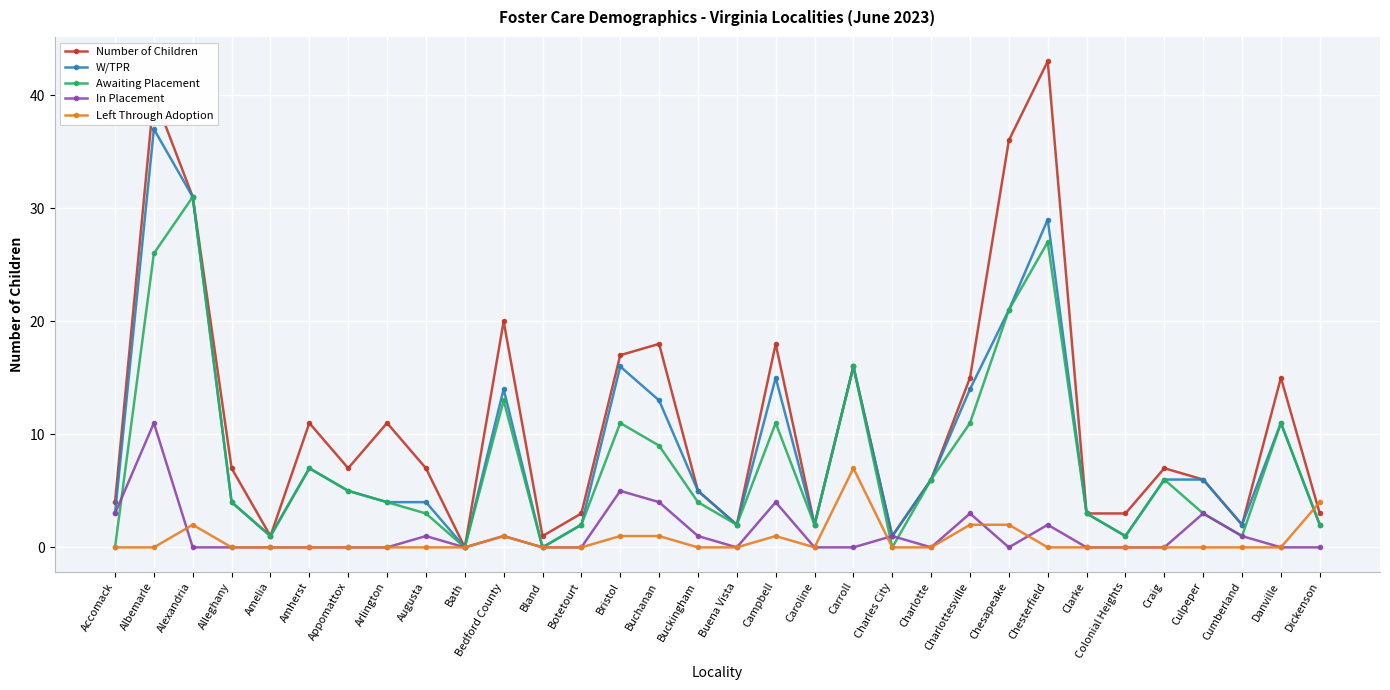

Where do In Placement and Left Through Adoption first cross each other?

Albemarle and Alexandria